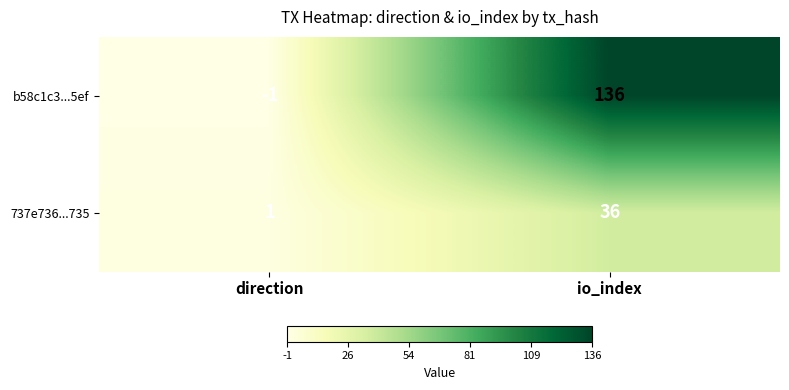

How many data points does each series have?

2